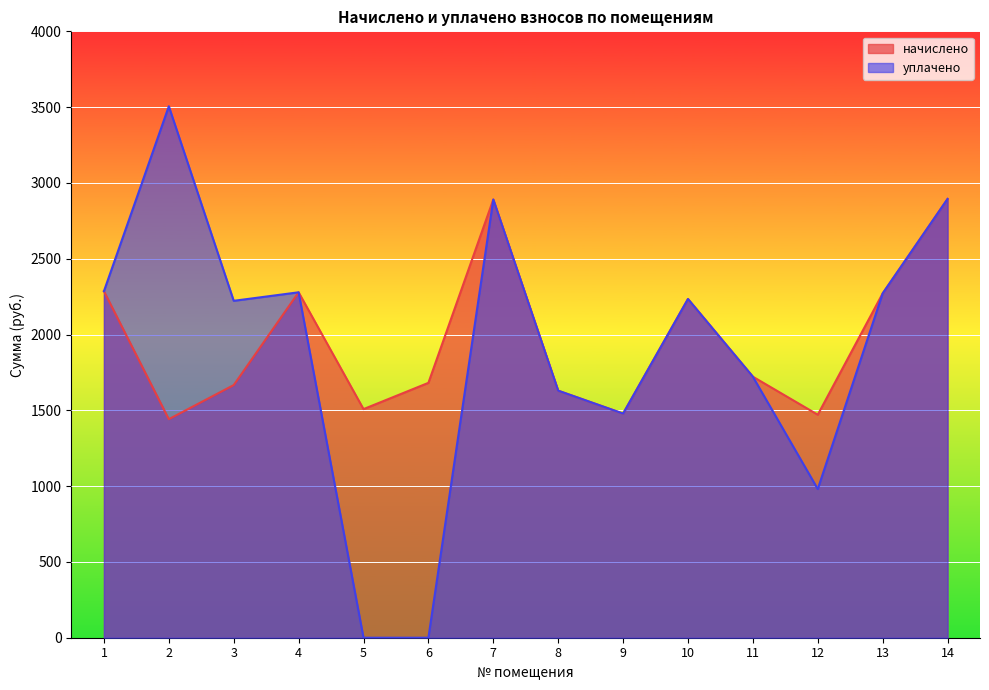

How many lines are shown in the chart?

2